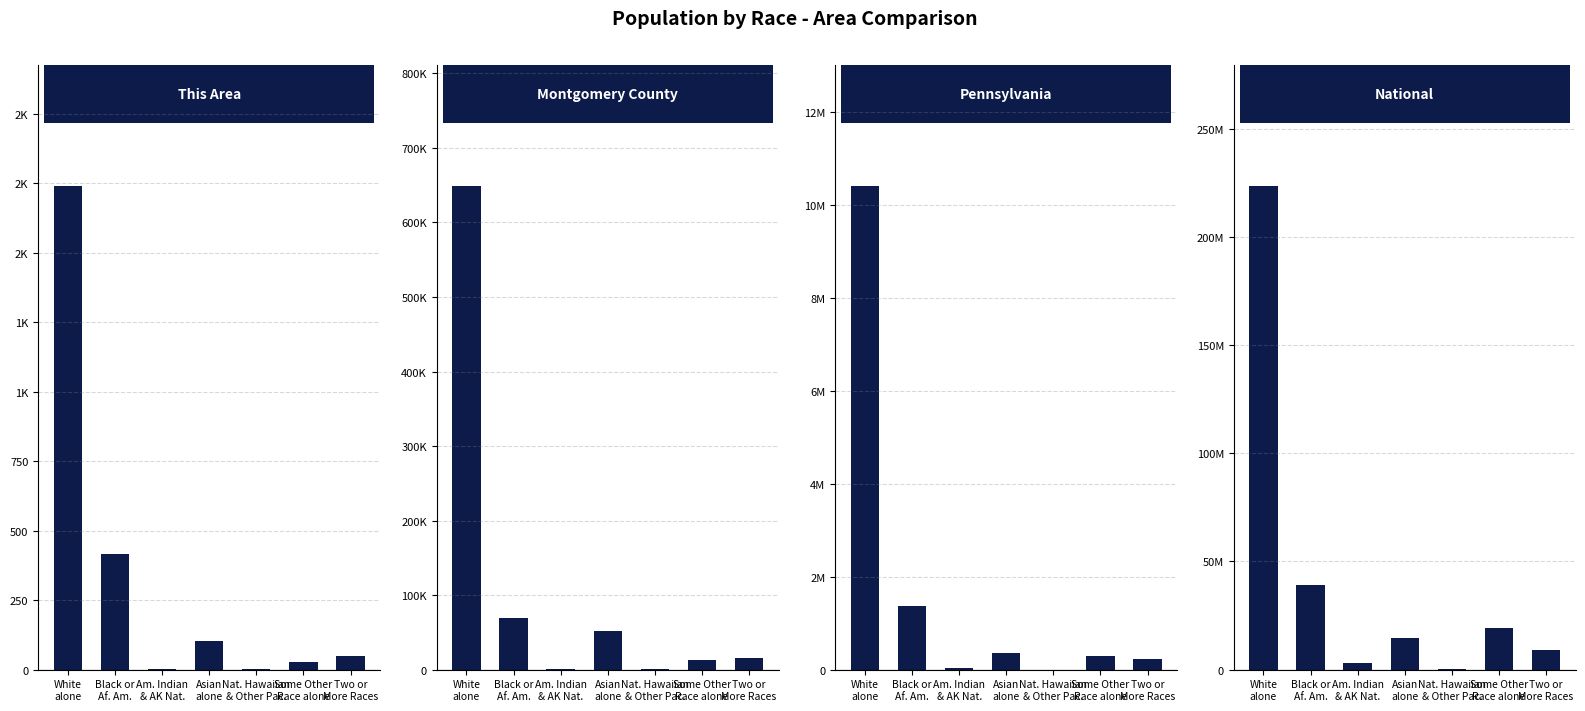

Which series has the largest total across all categories?

National